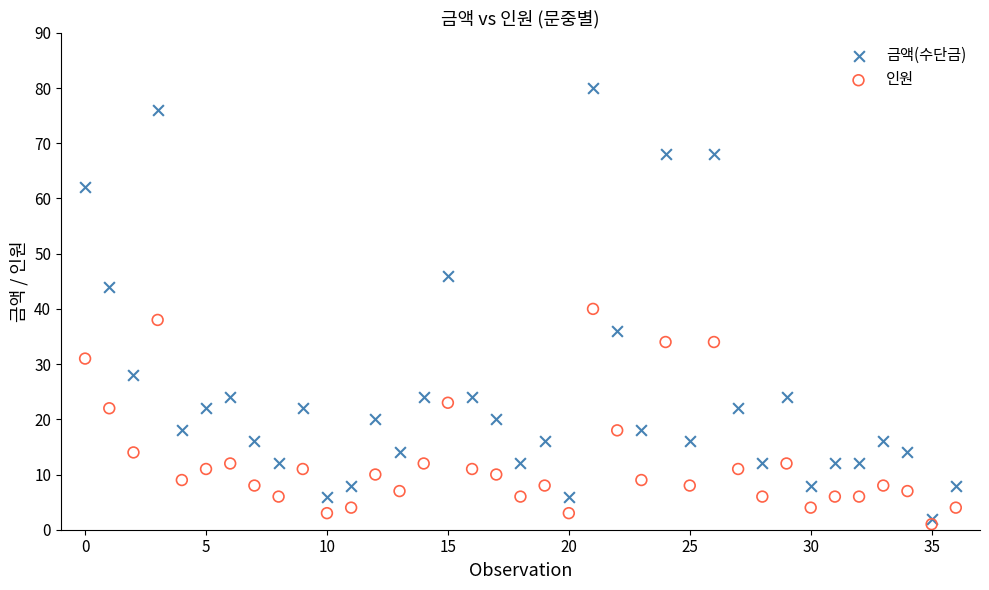

Which series reaches the minimum Y coordinate?

인원